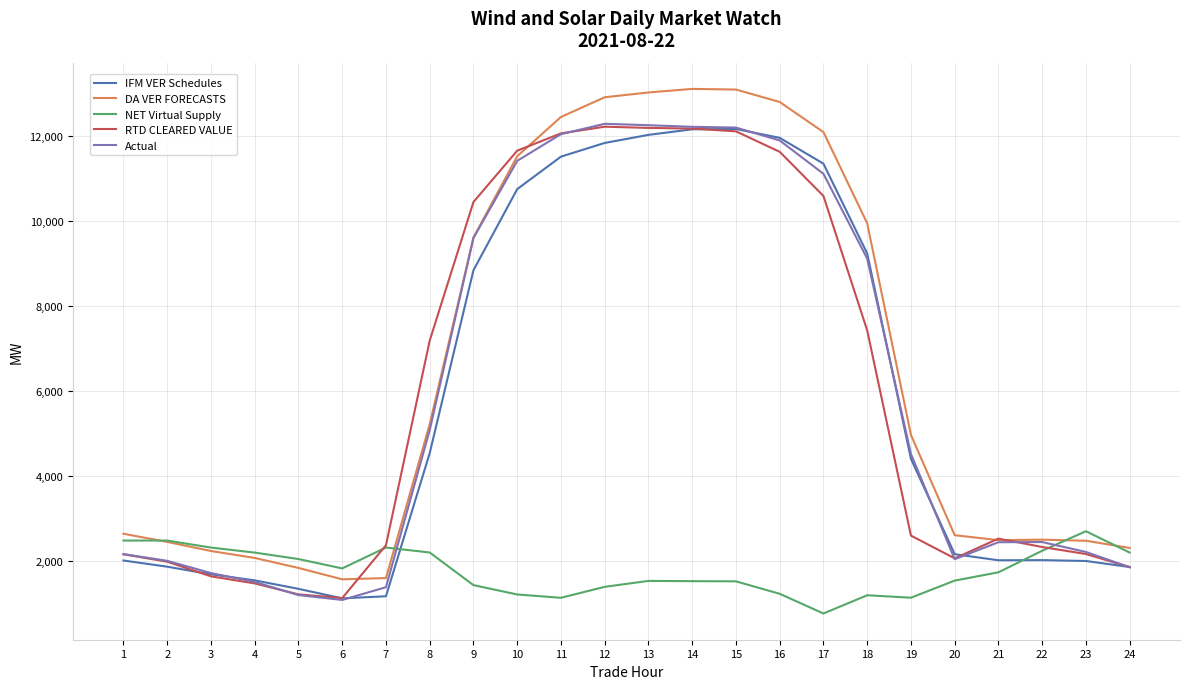

True or false: RTD CLEARED VALUE and NET Virtual Supply intersect in this chart.

True